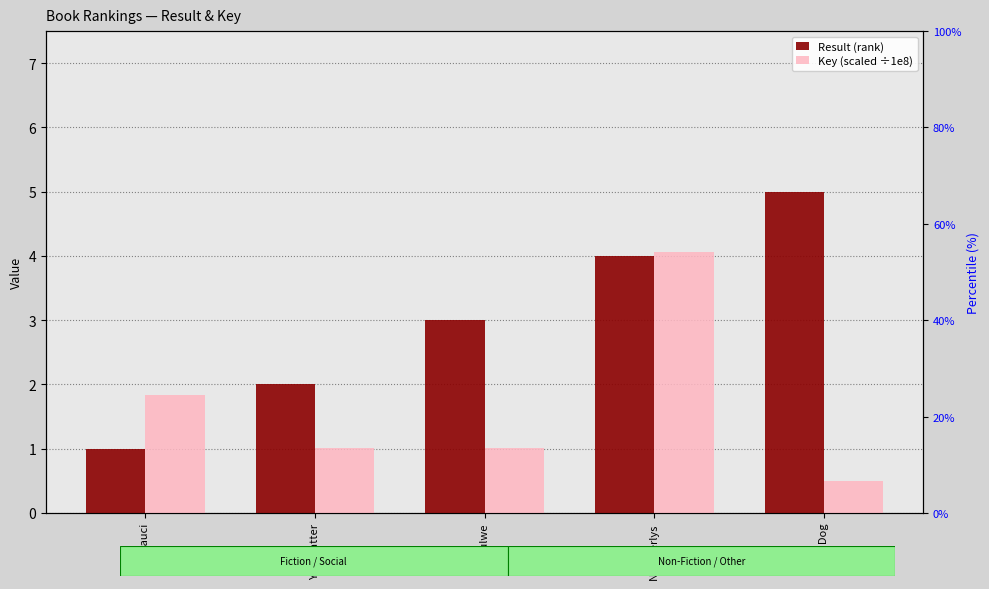

What is the label of the 5th bar from the right?

Dr. Fauci